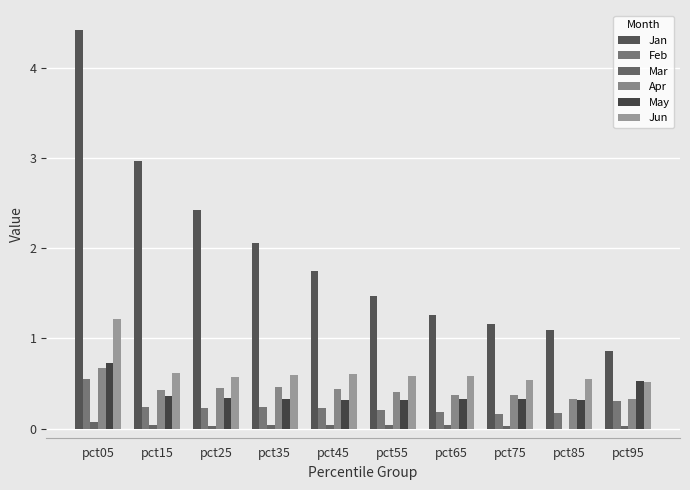

How many series are shown in this chart?

6